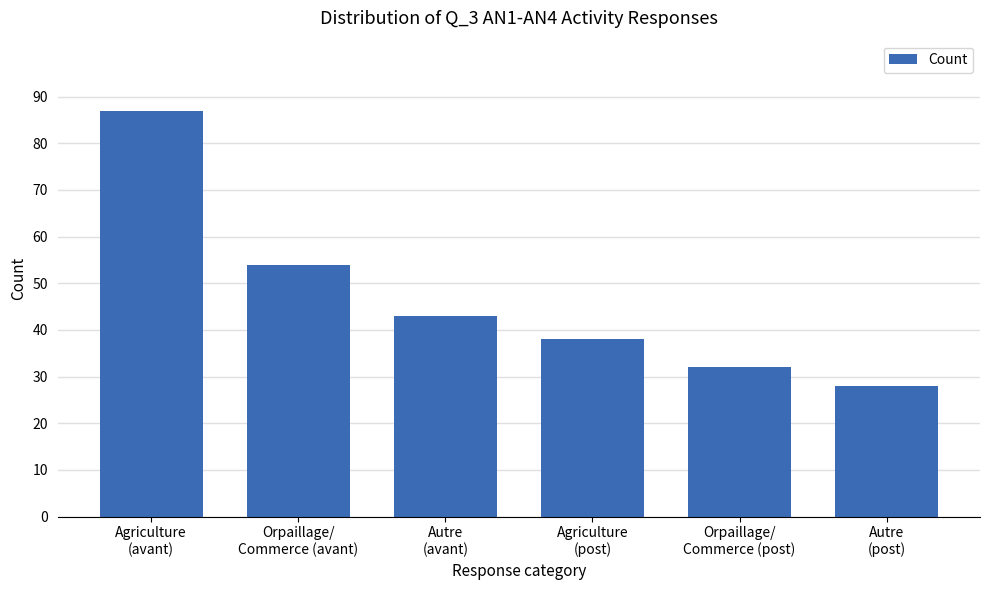

Reading left to right, what are all the values shown in this chart?

87	54	43	38	32	28